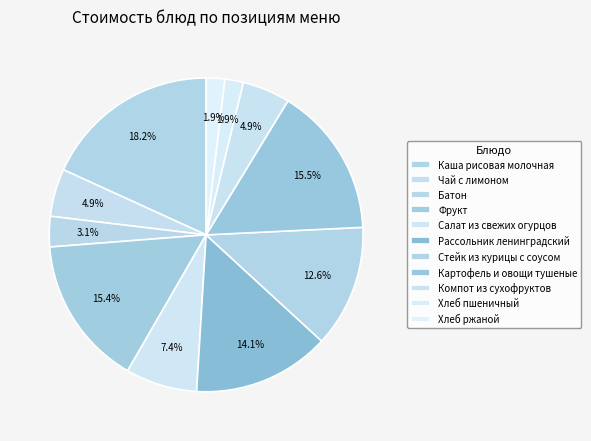

True or false: Чай с лимоном accounts for 1% of the total.

False